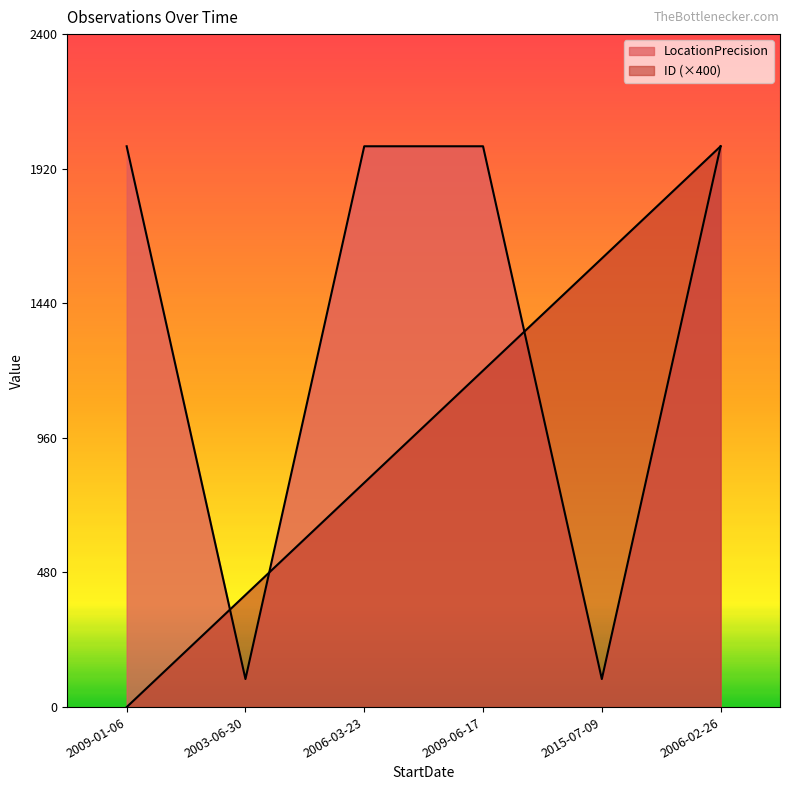

What is the lowest value of the LocationPrecision series?

100